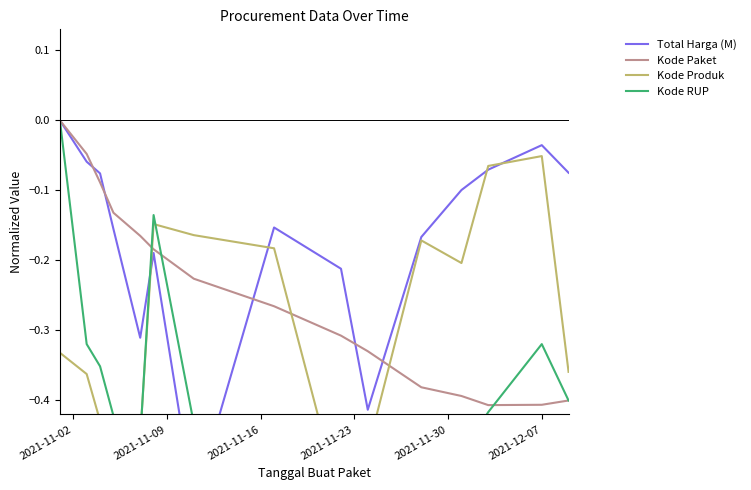

How many lines are shown in the chart?

4